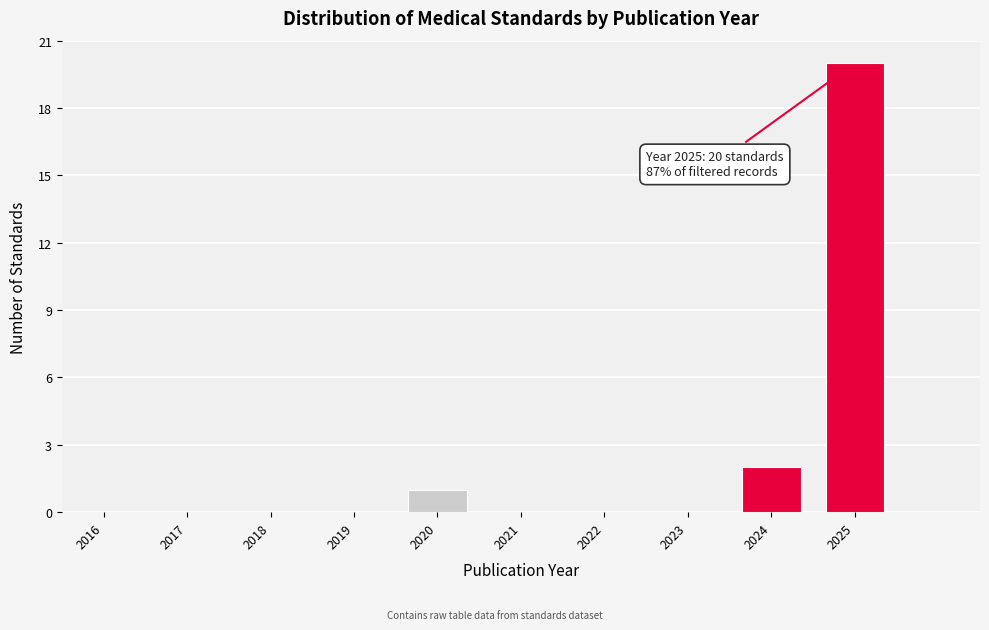

Reading left to right, list all the values displayed in this chart.

2016=0	2017=0	2018=0	2019=0	2020=1	2021=0	2022=0	2023=0	2024=2	2025=20